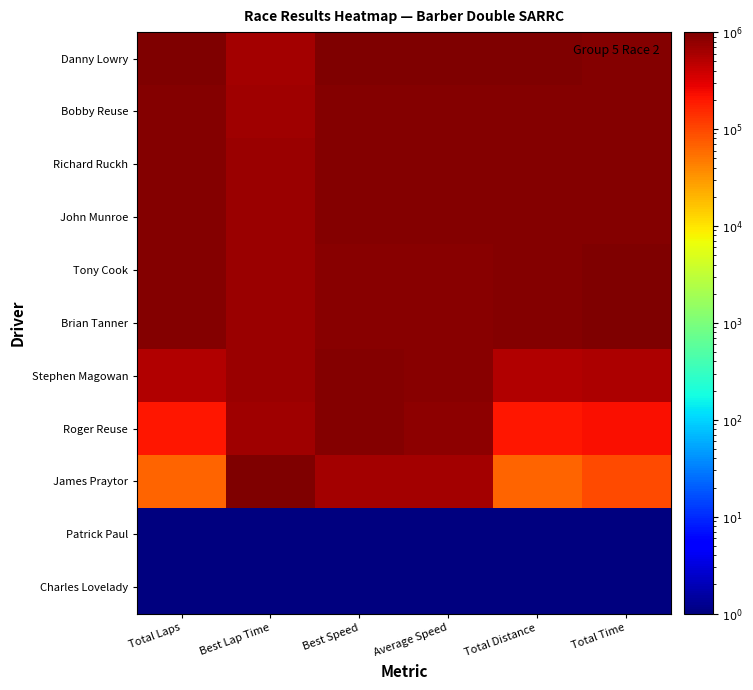

Reading right to left, list all the values displayed in this chart.

Danny Lowry: Total Time=928727.8	Total Distance=1000001.0	Average Speed=1000001.0	Best Speed=1000001.0	Best Lap Time=625865.5	Total Laps=1000001.0
Bobby Reuse: Total Time=938028.2	Total Distance=933334.3	Average Speed=924088.7	Best Speed=916194.1	Best Lap Time=683120.3	Total Laps=933334.3
Richard Ruckh: Total Time=942369.9	Total Distance=933334.3	Average Speed=919821.4	Best Speed=905413.8	Best Lap Time=691251.8	Total Laps=933334.3
John Munroe: Total Time=944027.6	Total Distance=933334.3	Average Speed=918215.9	Best Speed=906081.8	Best Lap Time=690740.0	Total Laps=933334.3
Tony Cook: Total Time=977506.0	Total Distance=933334.3	Average Speed=886761.0	Best Speed=896843.0	Best Lap Time=697855.1	Total Laps=933334.3
Brian Tanner: Total Time=1000001.0	Total Distance=933334.3	Average Speed=866819.1	Best Speed=866064.1	Best Lap Time=722654.8	Total Laps=933334.3
Stephen Magowan: Total Time=576018.1	Total Distance=533334.3	Average Speed=859911.2	Best Speed=900018.5	Best Lap Time=695395.7	Total Laps=533334.3
Roger Reuse: Total Time=221149.2	Total Distance=200001.0	Average Speed=839916.5	Best Speed=915577.5	Best Lap Time=683575.2	Total Laps=200001.0
James Praytor: Total Time=97123.6	Total Distance=66667.7	Average Speed=637497.7	Best Speed=625865.5	Best Lap Time=1000001.0	Total Laps=66667.7
Patrick Paul: Total Time=1.0	Total Distance=1.0	Average Speed=1.0	Best Speed=1.0	Best Lap Time=1.0	Total Laps=1.0
Charles Lovelady: Total Time=1.0	Total Distance=1.0	Average Speed=1.0	Best Speed=1.0	Best Lap Time=1.0	Total Laps=1.0